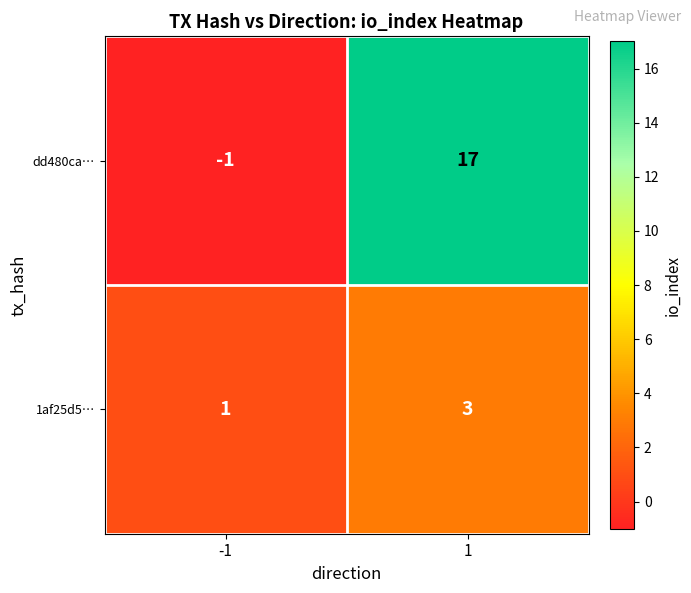

Which category has the highest value across all series?

1